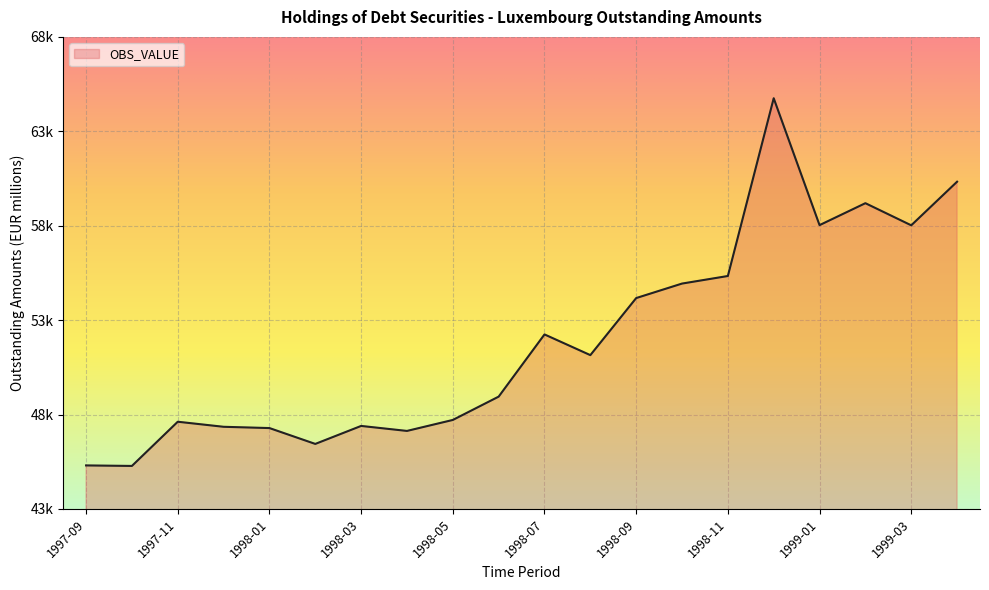

Does the chart have visible grid lines?

Yes